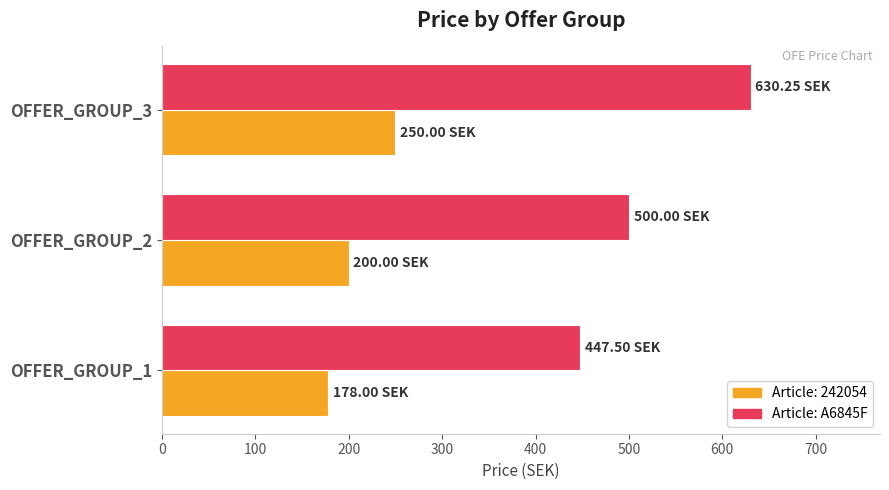

At which category is the sum across all series the highest?

OFFER_GROUP_3